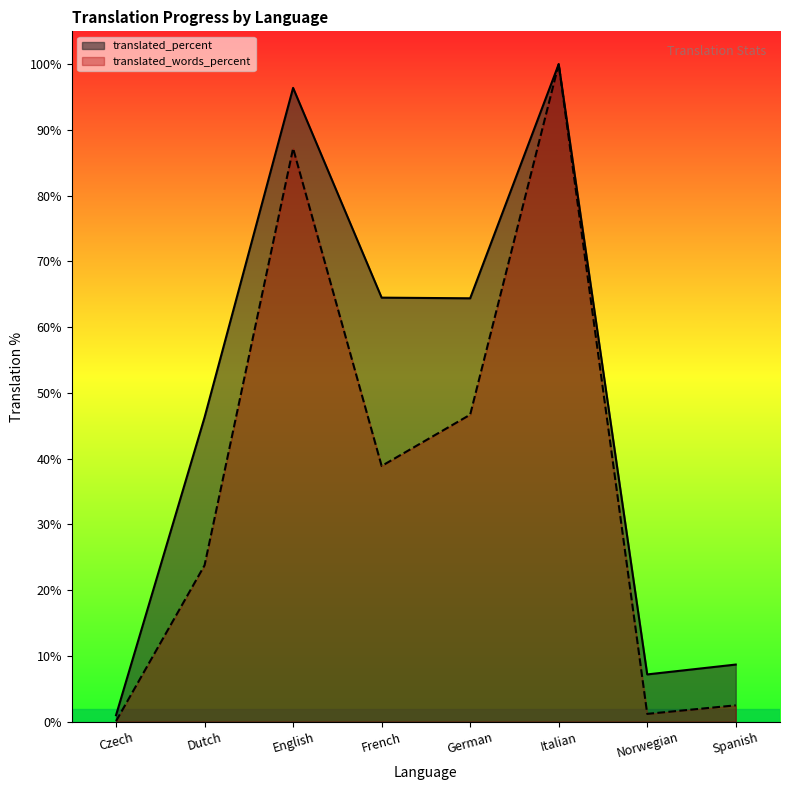

What are all the series names shown in the legend?

translated_percent, translated_words_percent